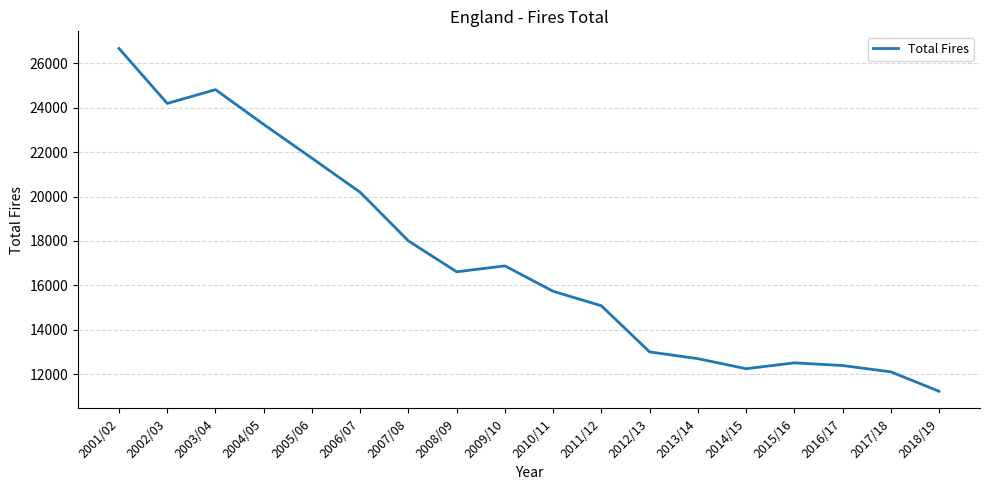

Where is the first local maximum?

2003/04